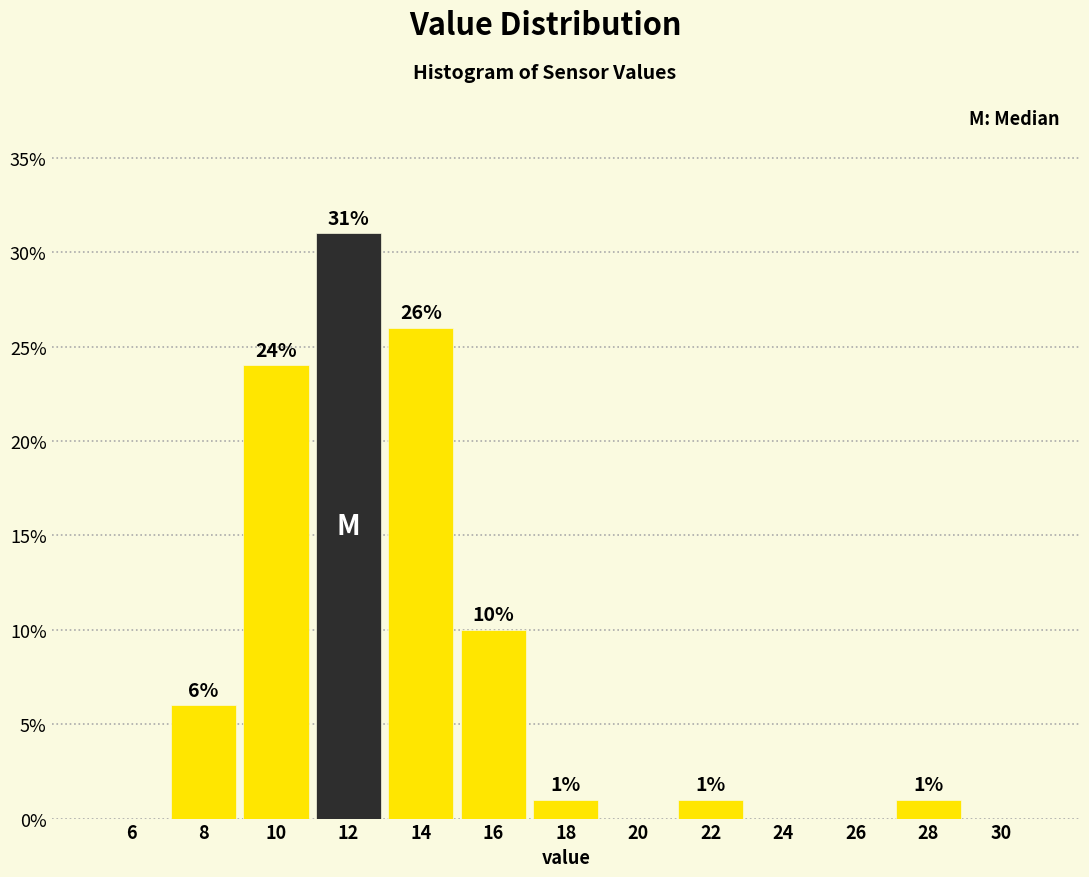

Over which range of the x-axis is the bar tallest?

11 to 13